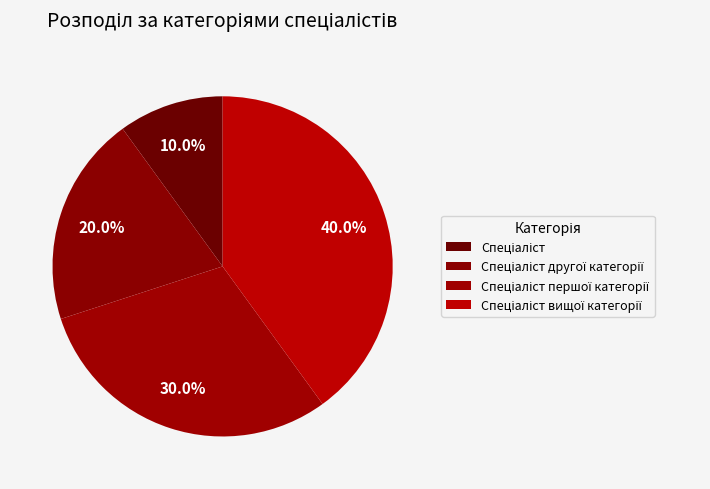

What is the largest slice in the pie chart?

Спеціаліст вищої категорії